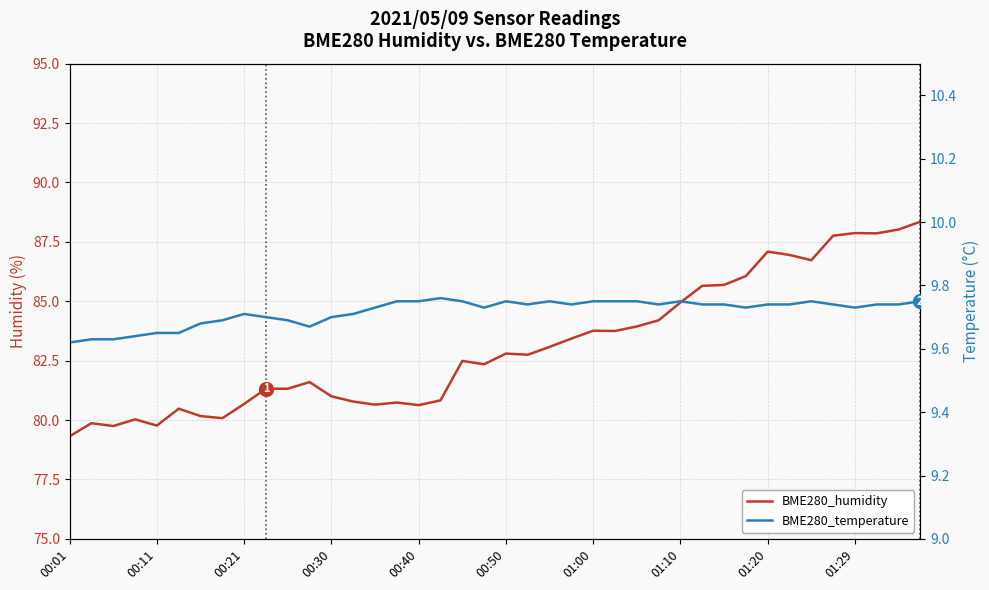

What is the value of the BME280_humidity point at the 16th from the left?

80.7